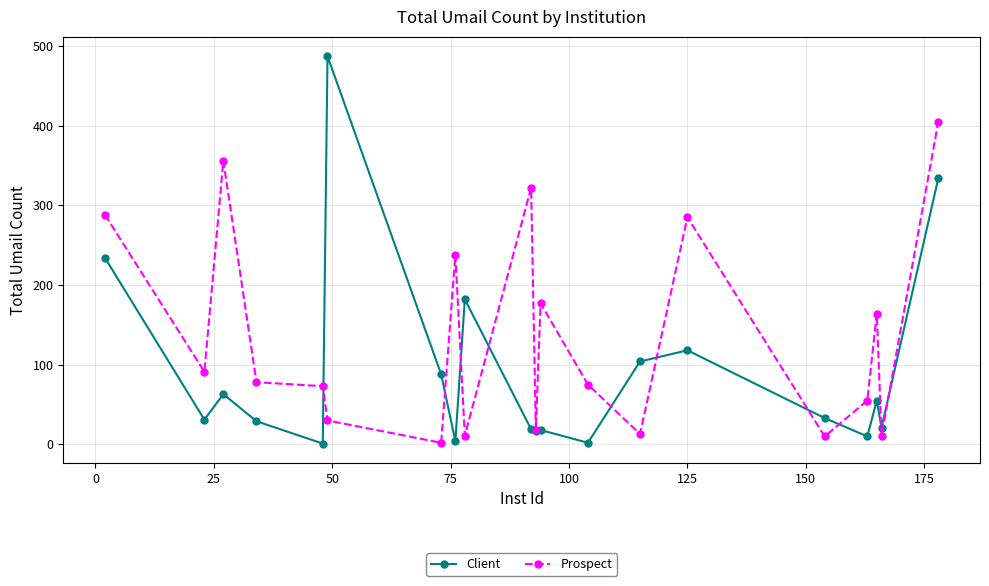

What is the value of the Client point at the 10th from the left?

19